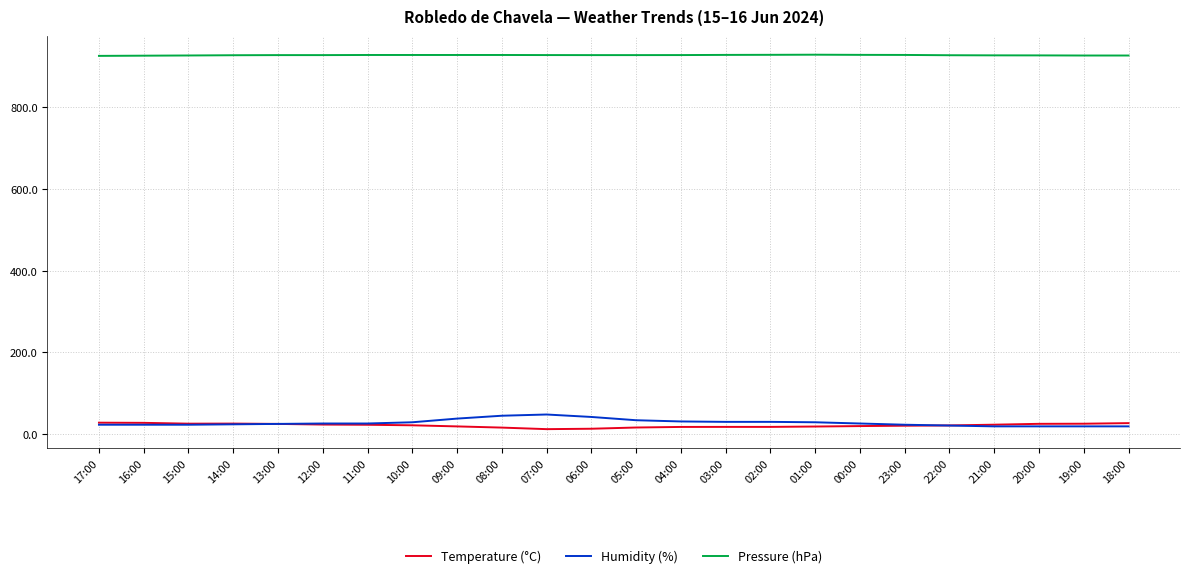

What is the difference between the highest and lowest values at 16:00?

902.3